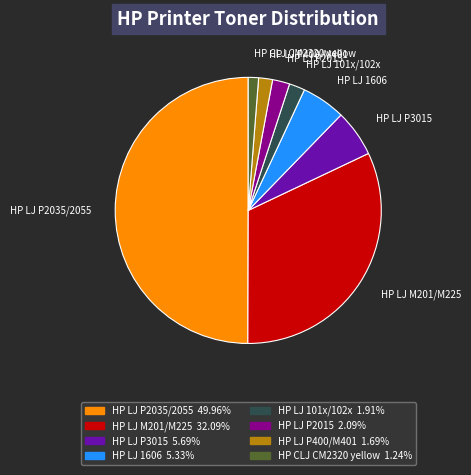

Do HP LJ P3015 and HP LJ P2015 together represent more than half of the pie?

No